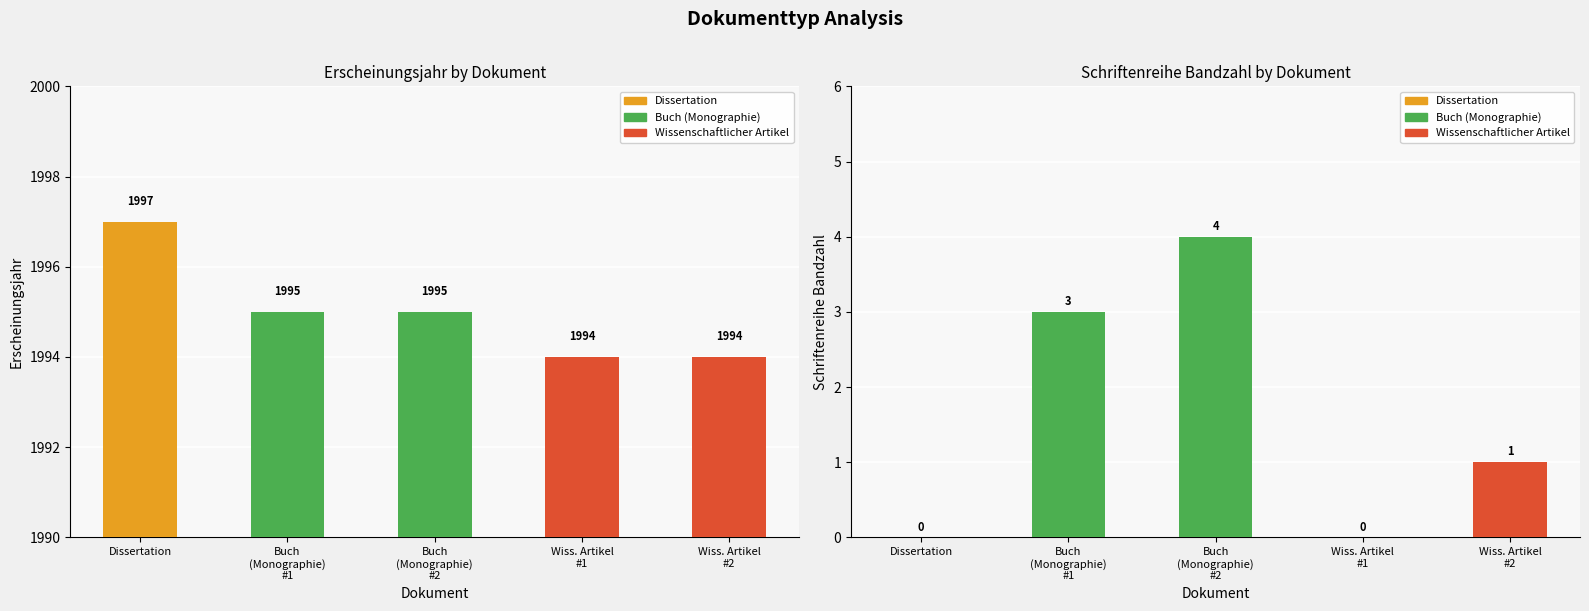

Count the number of data series in this chart.

2